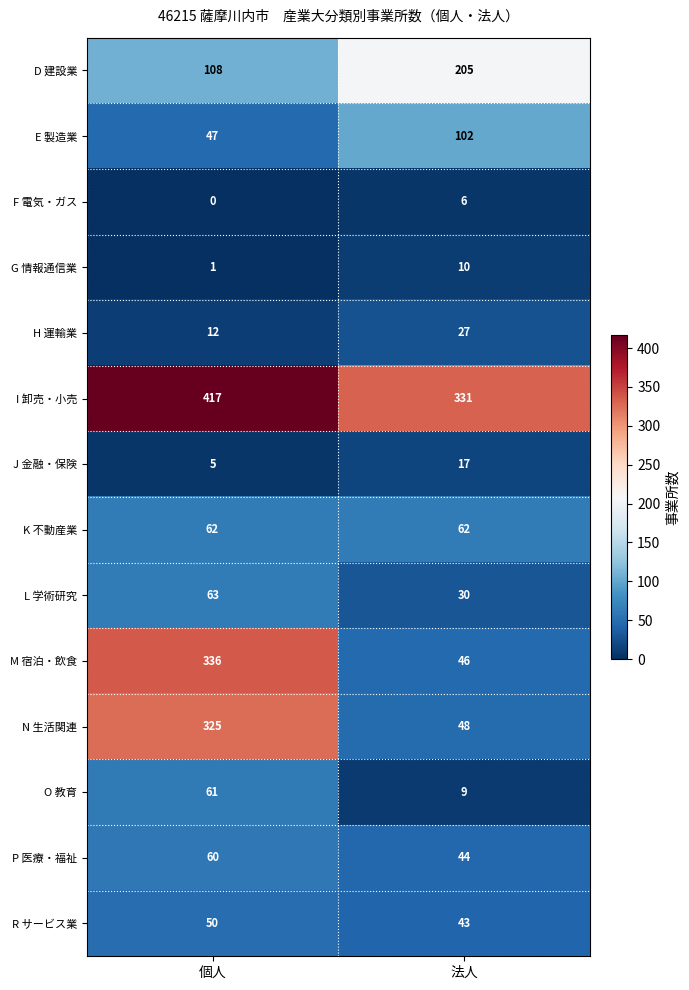

Reading right to left, what are all the values shown in this chart?

D 建設業: 法人=205	個人=108
E 製造業: 法人=102	個人=47
F 電気・ガス: 法人=6	個人=0
G 情報通信業: 法人=10	個人=1
H 運輸業: 法人=27	個人=12
I 卸売・小売: 法人=331	個人=417
J 金融・保険: 法人=17	個人=5
K 不動産業: 法人=62	個人=62
L 学術研究: 法人=30	個人=63
M 宿泊・飲食: 法人=46	個人=336
N 生活関連: 法人=48	個人=325
O 教育: 法人=9	個人=61
P 医療・福祉: 法人=44	個人=60
R サービス業: 法人=43	個人=50